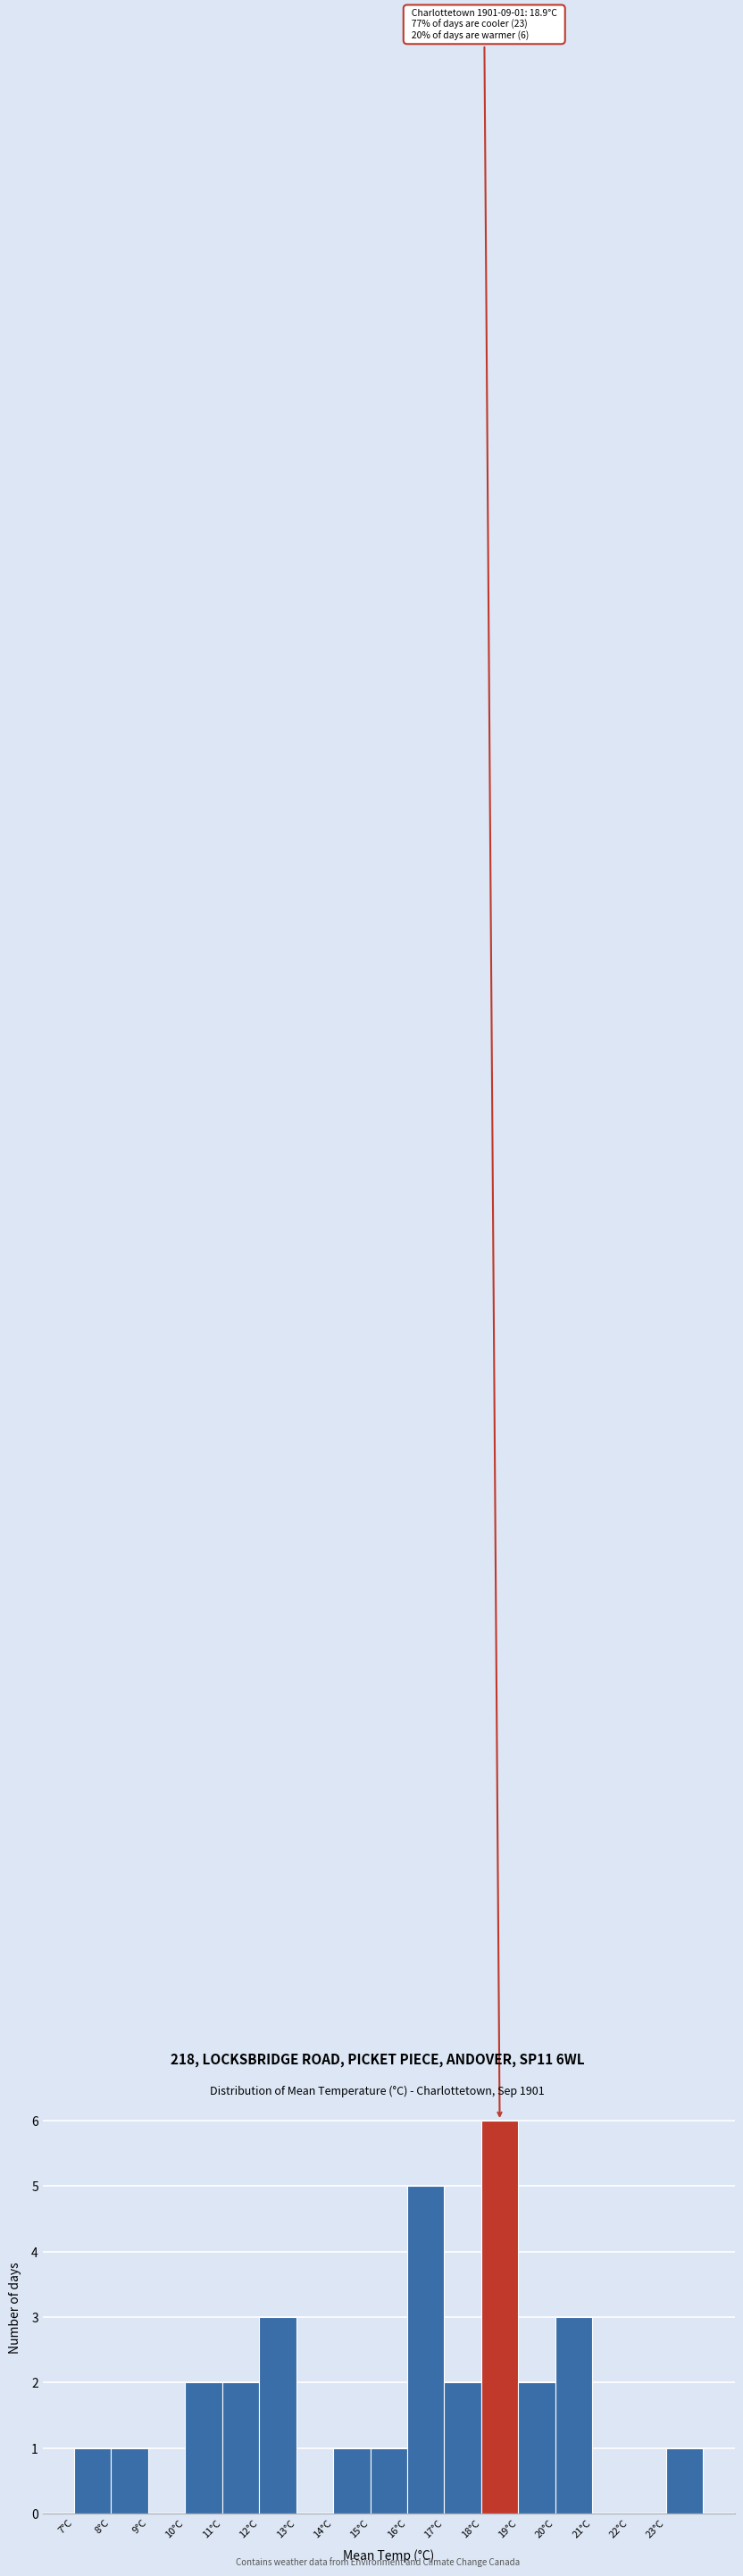

Over which range of the x-axis is the bar tallest?

18 to 19